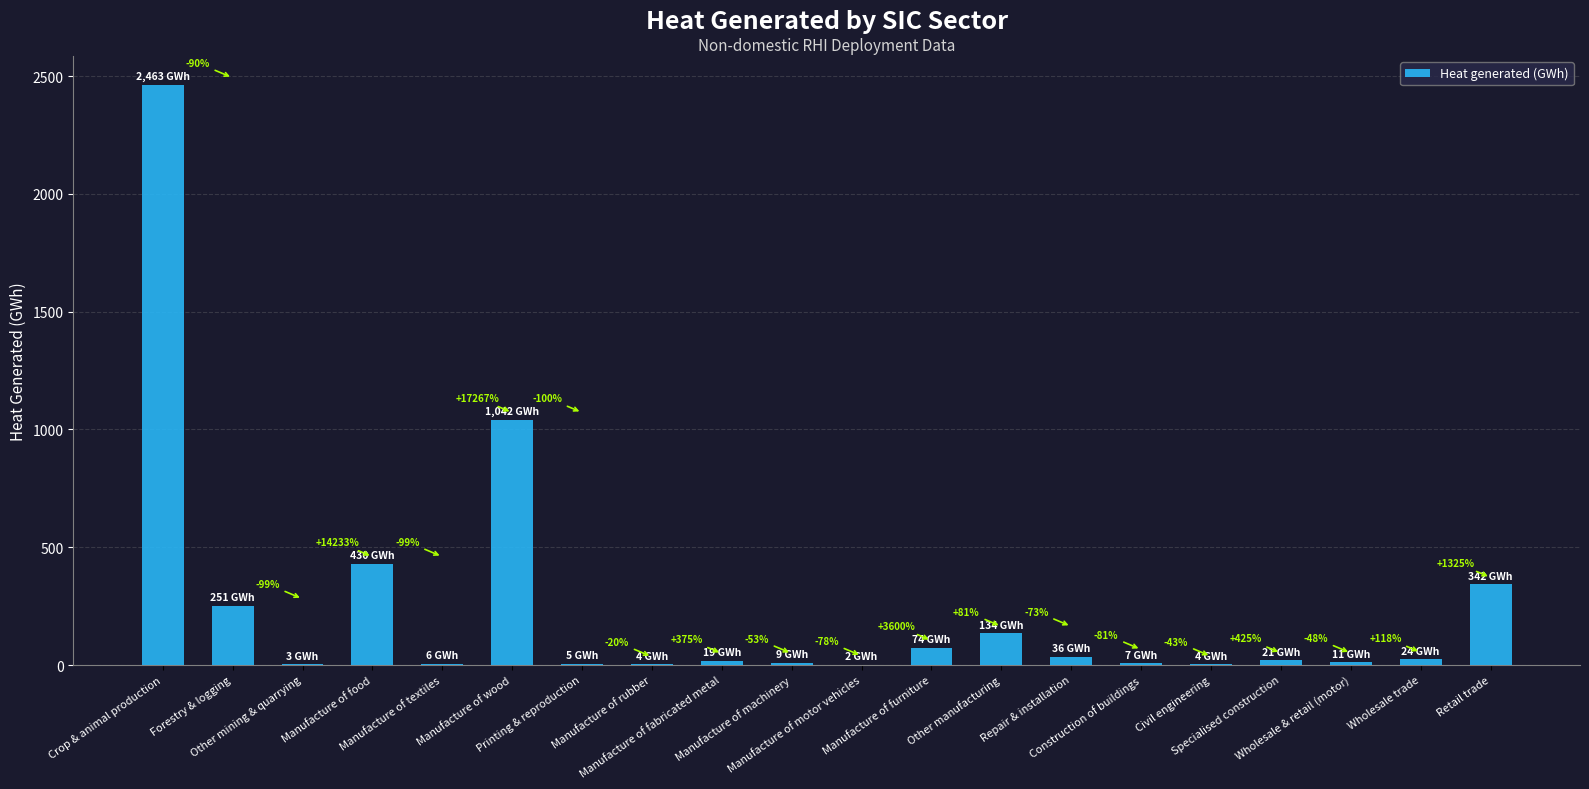

What is the difference between the maximum and minimum values?

2461